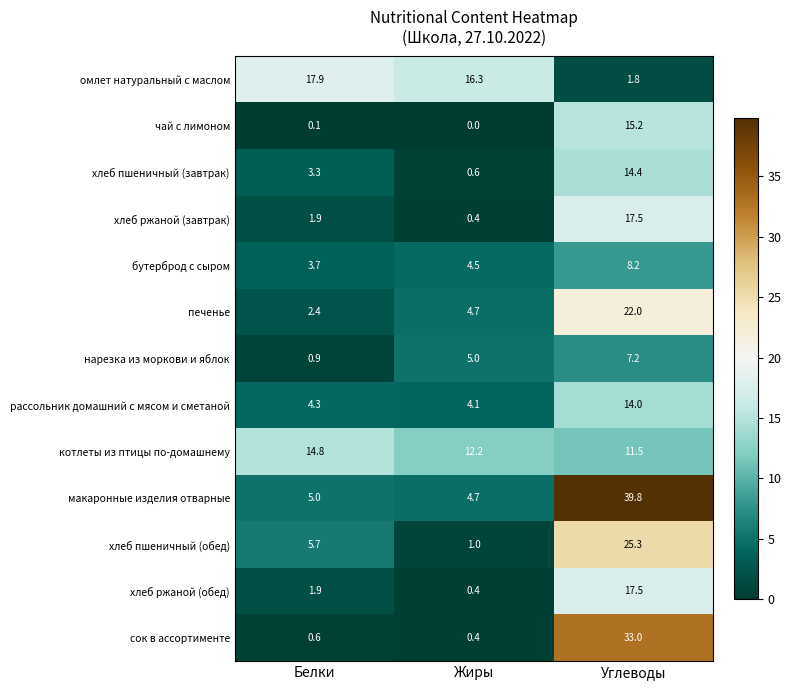

The котлеты из птицы по-домашнему series shows 14.8 at Белки. True or false?

True